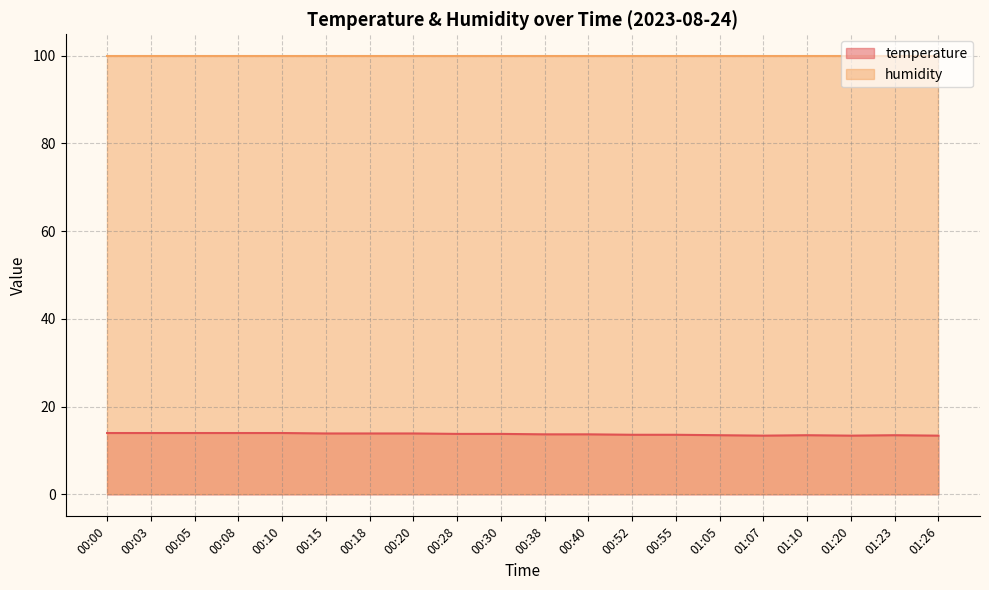

Count the number of data series in this chart.

2